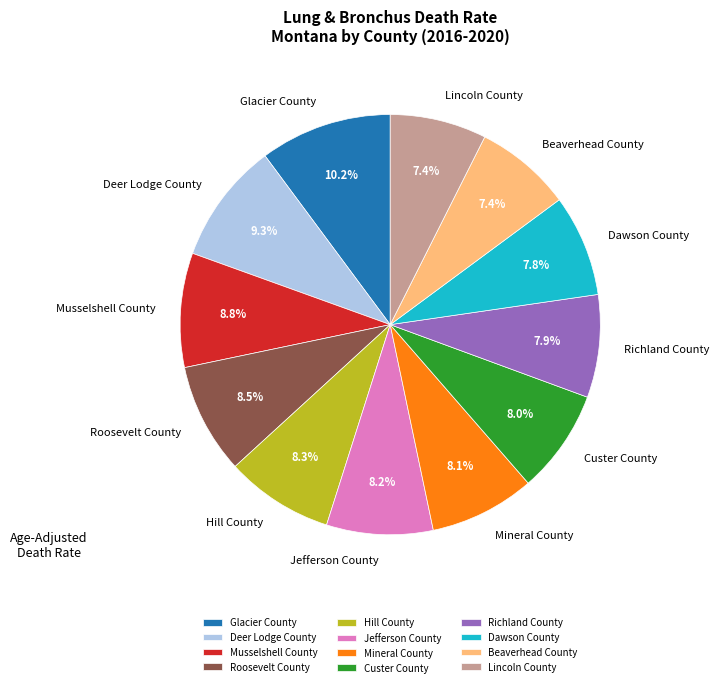

How many segments does this pie chart have?

12